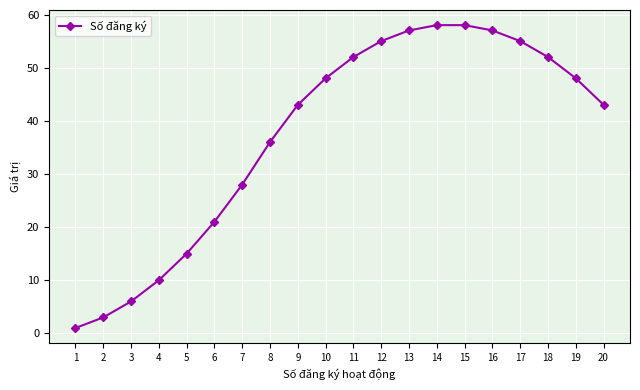

What is the greatest value displayed?

58